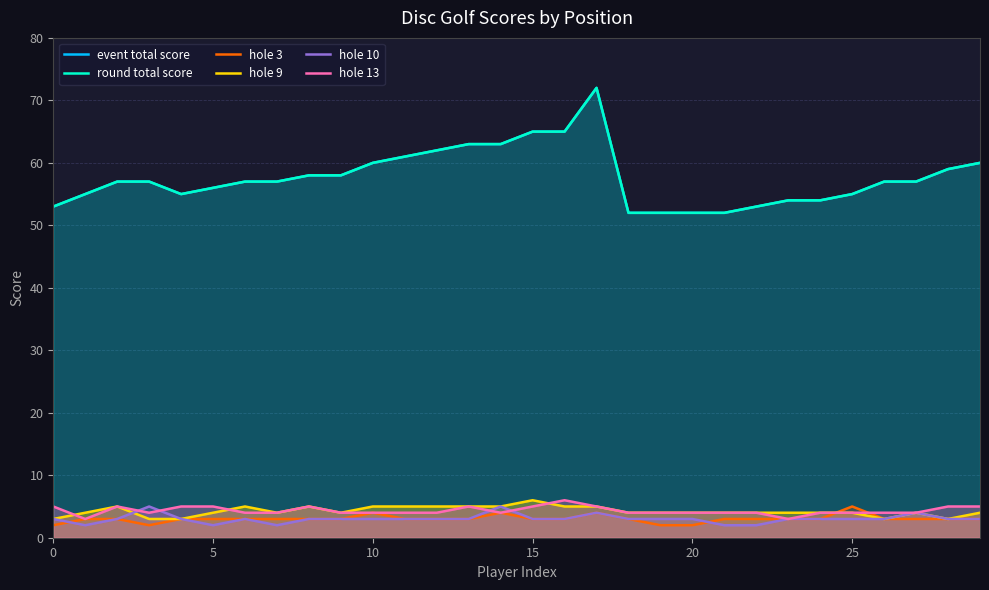

Rank the series at 14 from lowest to highest value.

hole 3, hole 13, hole 9, hole 10, event total score, round total score